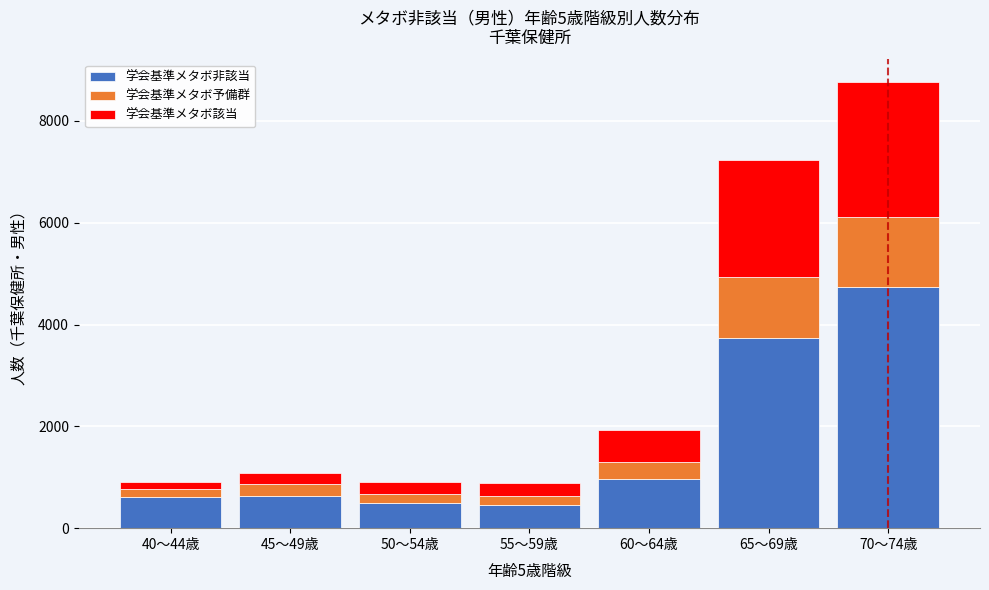

What is the average value of the 学会基準メタボ非該当 series?

1660